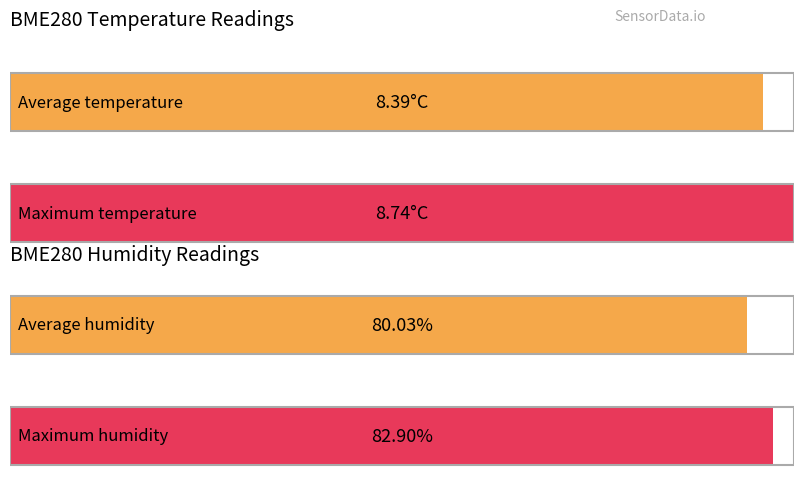

How many bars are there in each group?

2